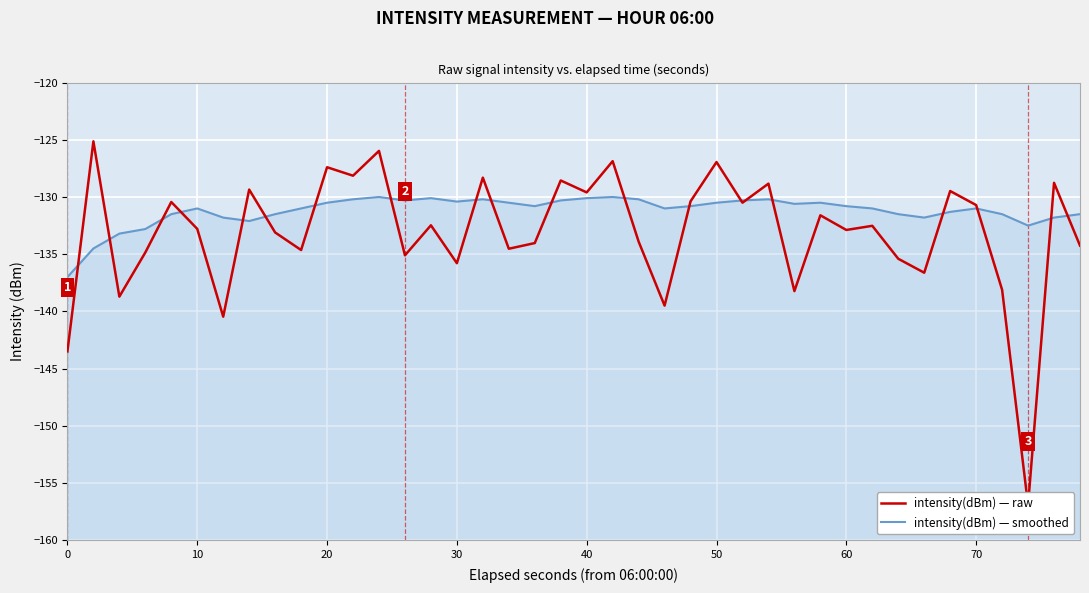

How many lines are shown in the chart?

2